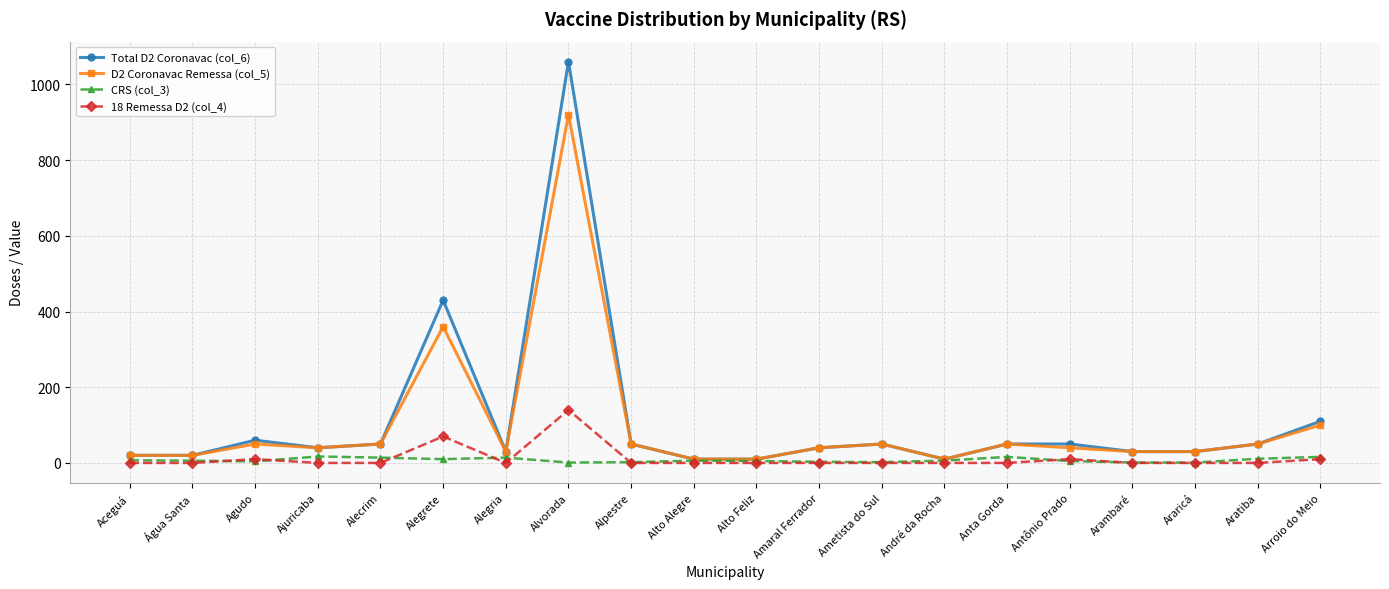

Which series has the largest total across all categories?

Total D2 Coronavac (col_6)